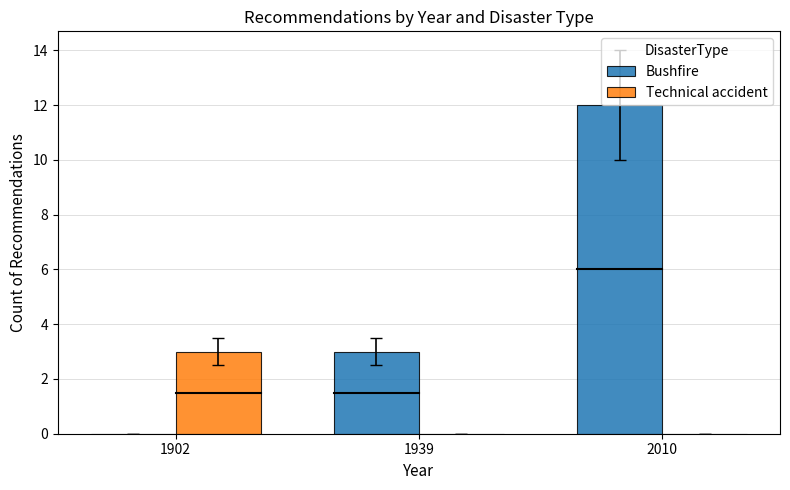

What is the total value across all series at 2010?

12